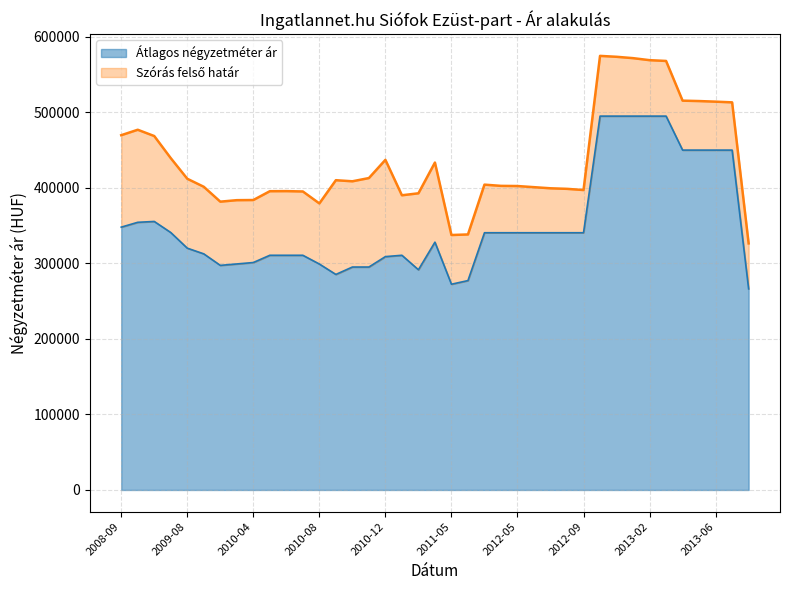

What is the total value across all series at 2011-02?

684376